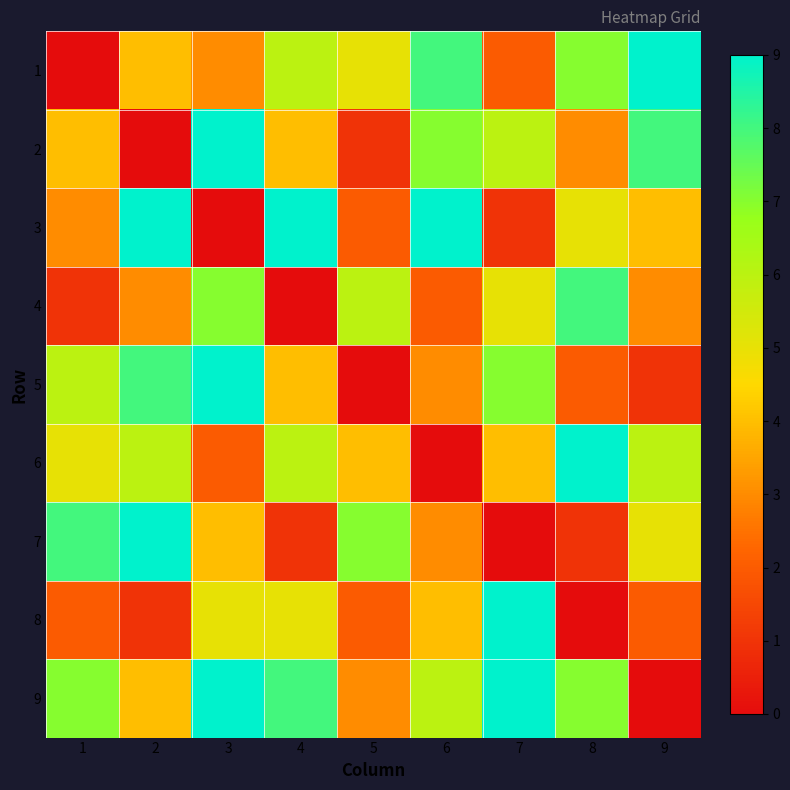

What is the maximum value shown in the chart?

9